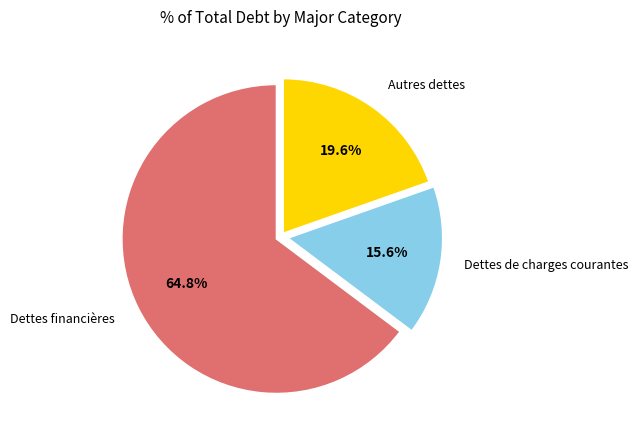

Which has a higher value, Autres dettes or Dettes de charges courantes?

Autres dettes